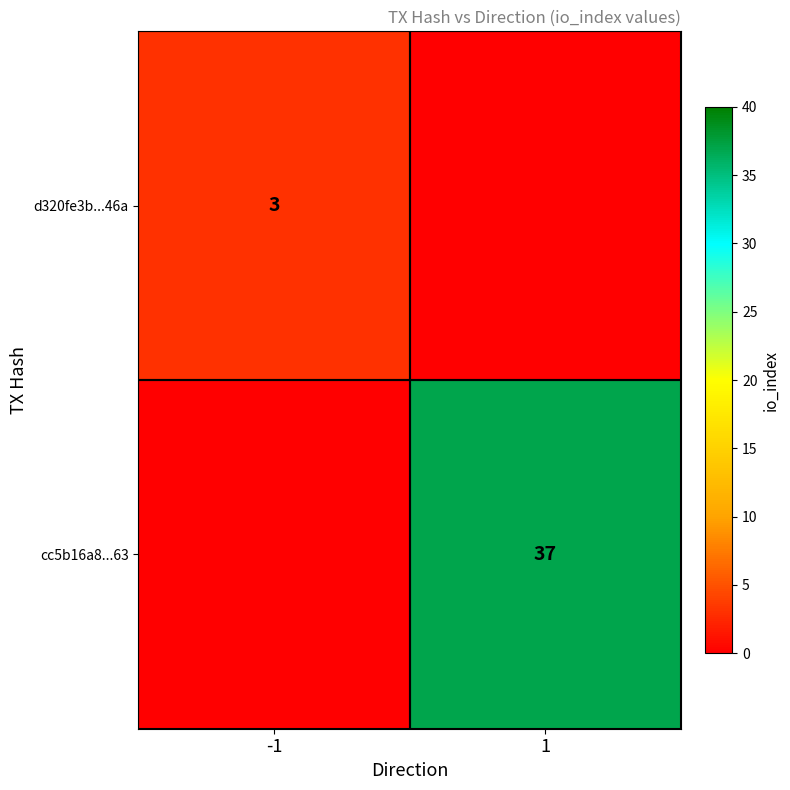

Is it true that cc5b16a8...63 equals 57 at 1?

False